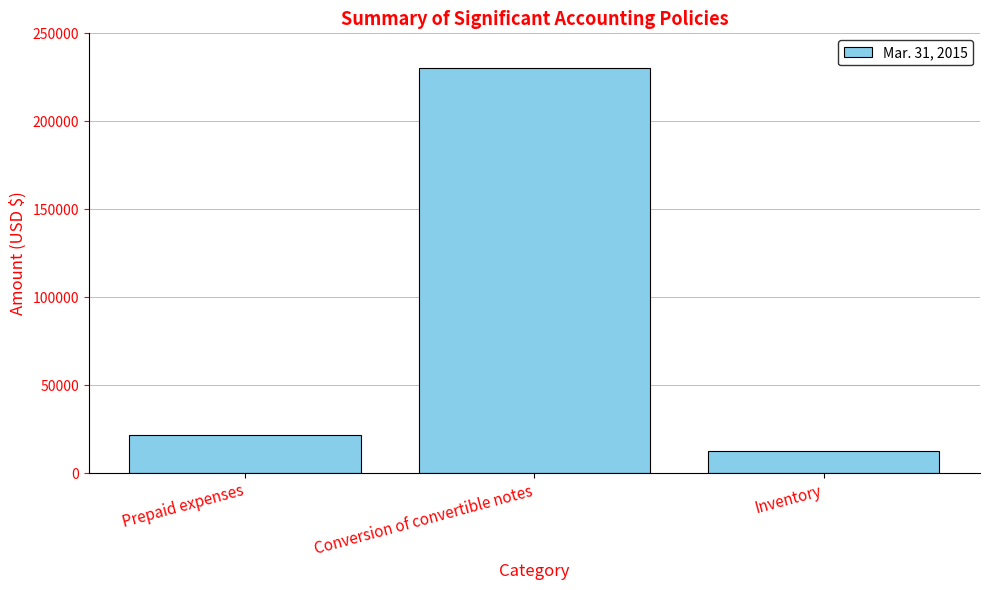

What value does the data have at Conversion of convertible notes, to the nearest 10?

230230